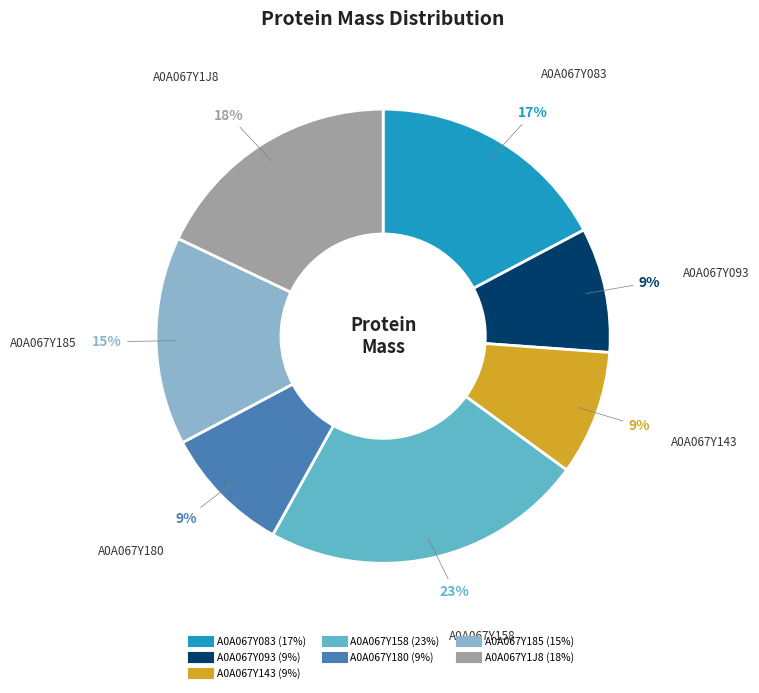

How many slices are in this pie chart?

7